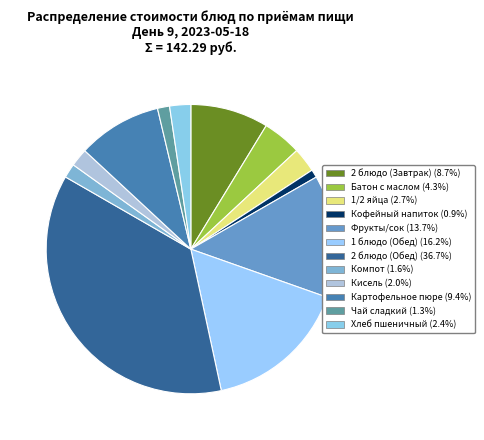

How many slices are in this pie chart?

12